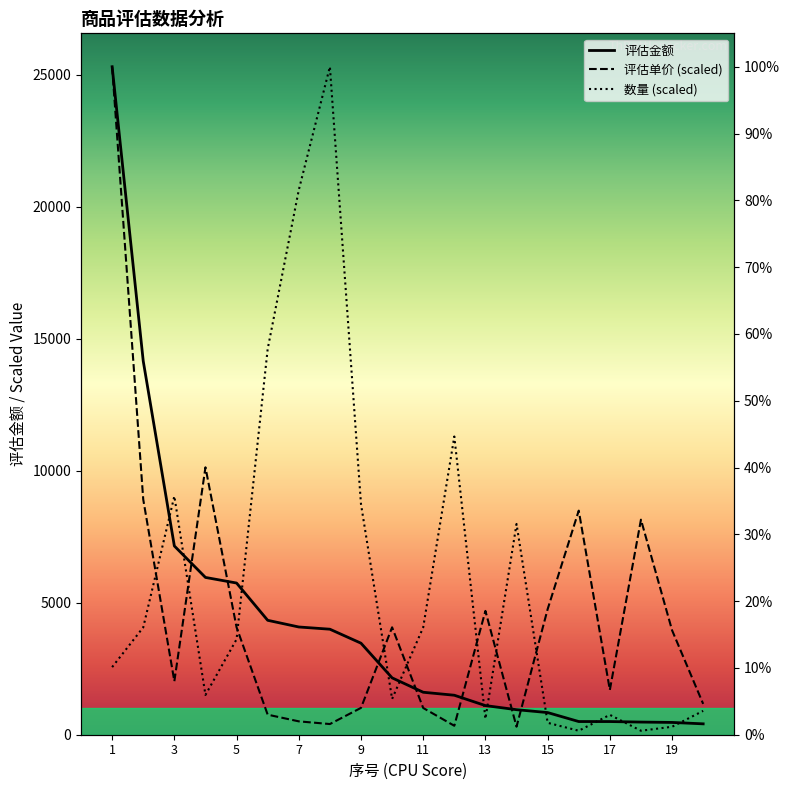

How many times do 评估金额 and 数量 (scaled) cross each other?

11